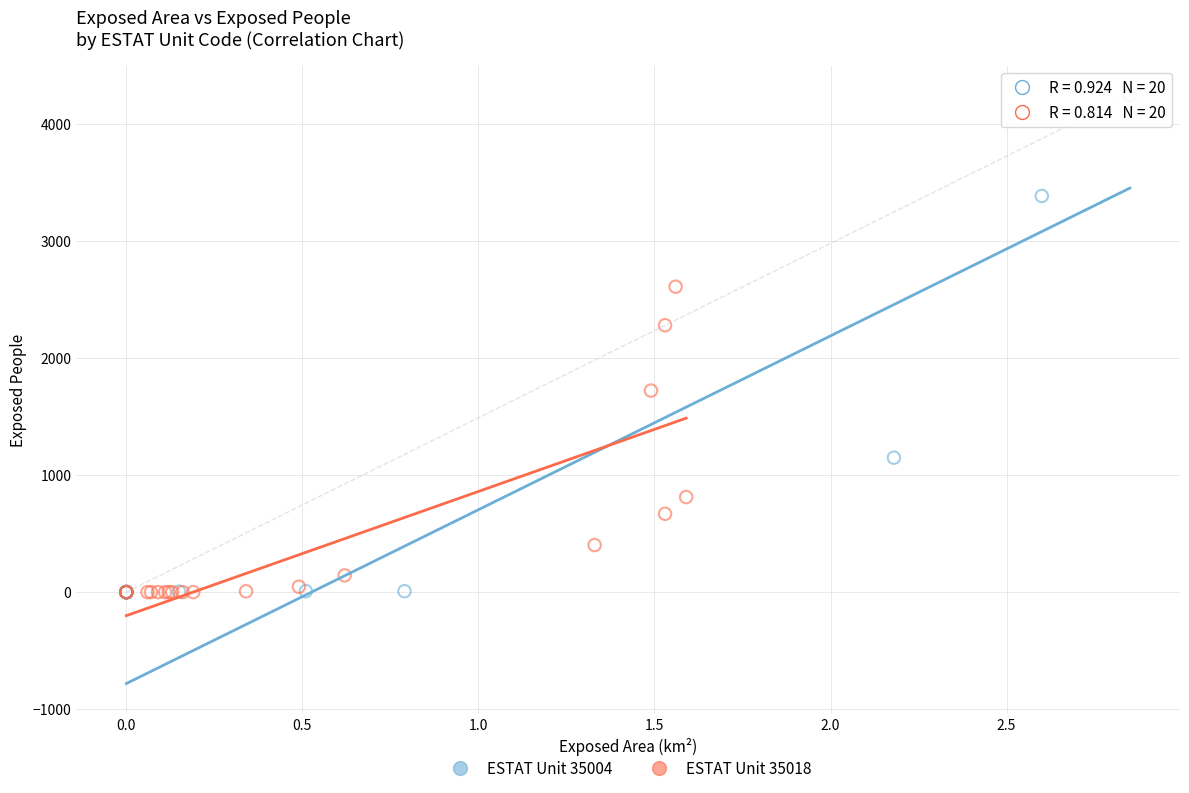

Which series has the widest spread of Y values?

ESTAT Unit 35004